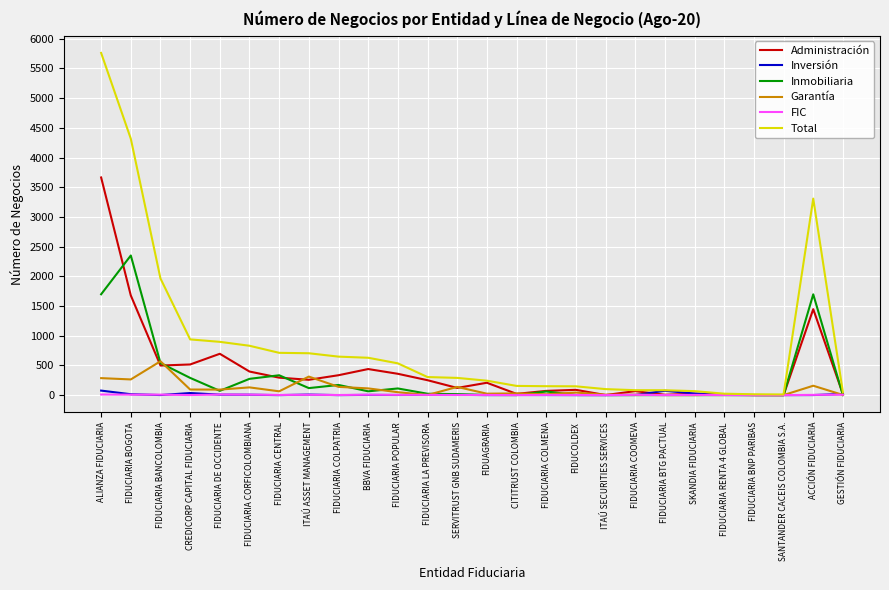

True or false: Inmobiliaria has a value of 64 at BBVA FIDUCIARIA.

True